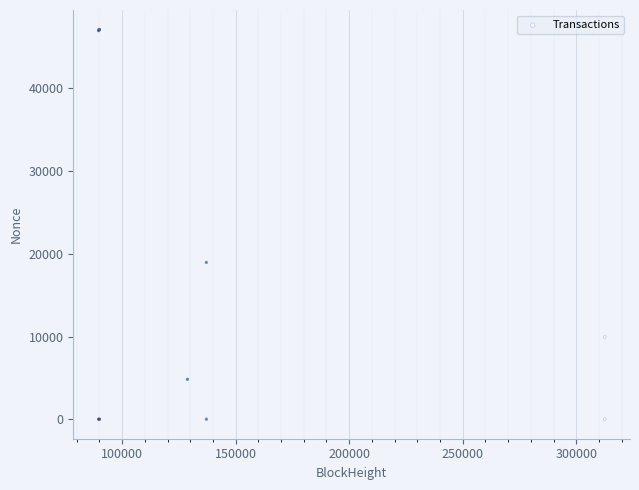

What Y value in the scatter plot is closest to 23561?

18961